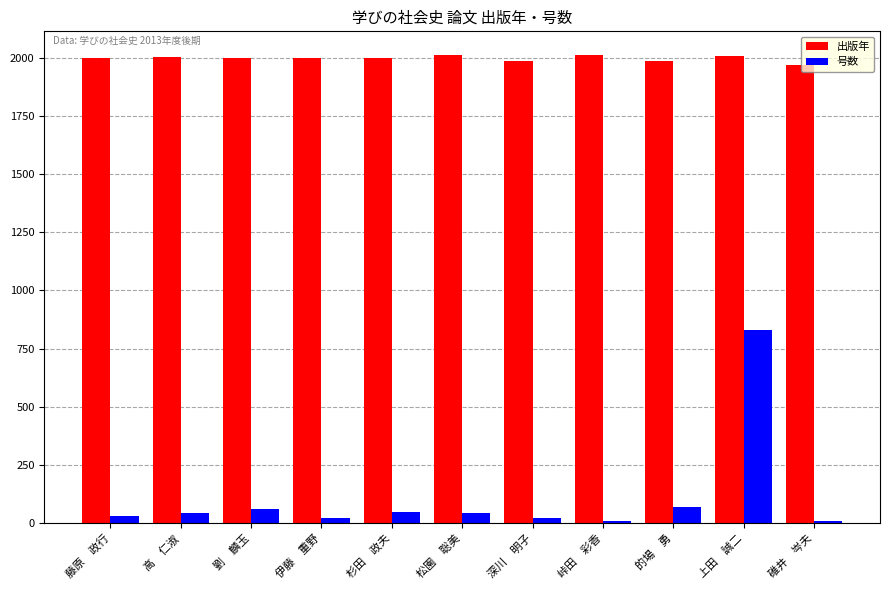

Are the bars horizontal?

No